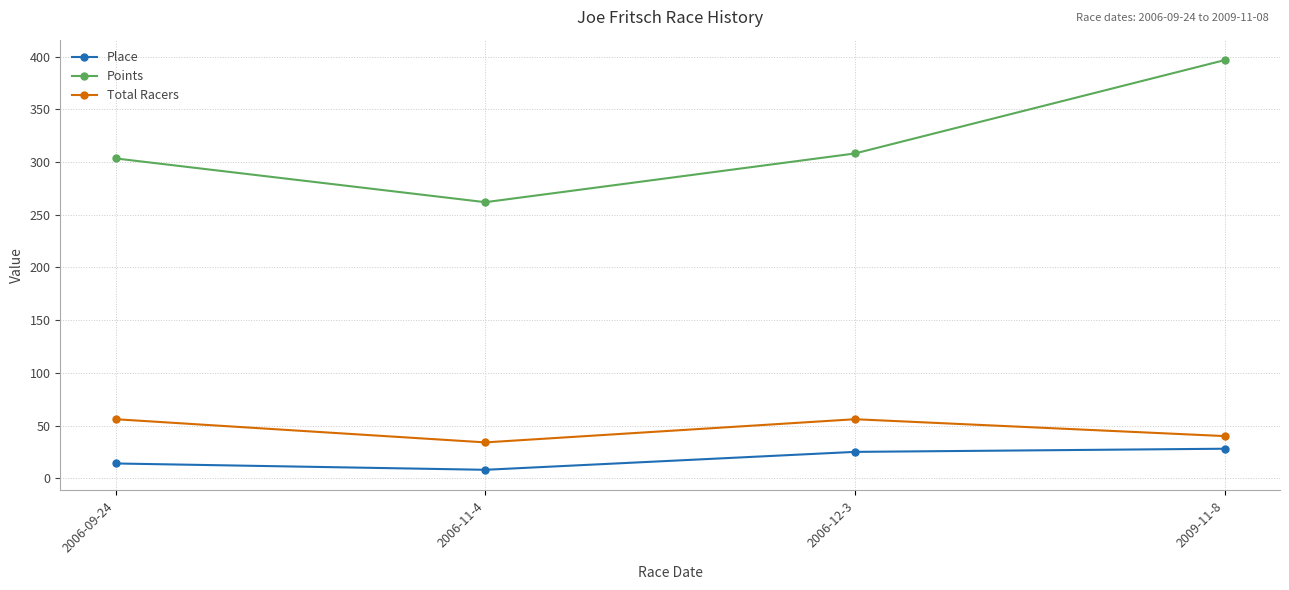

Which category has the lowest value in the Points series?

2006-11-4